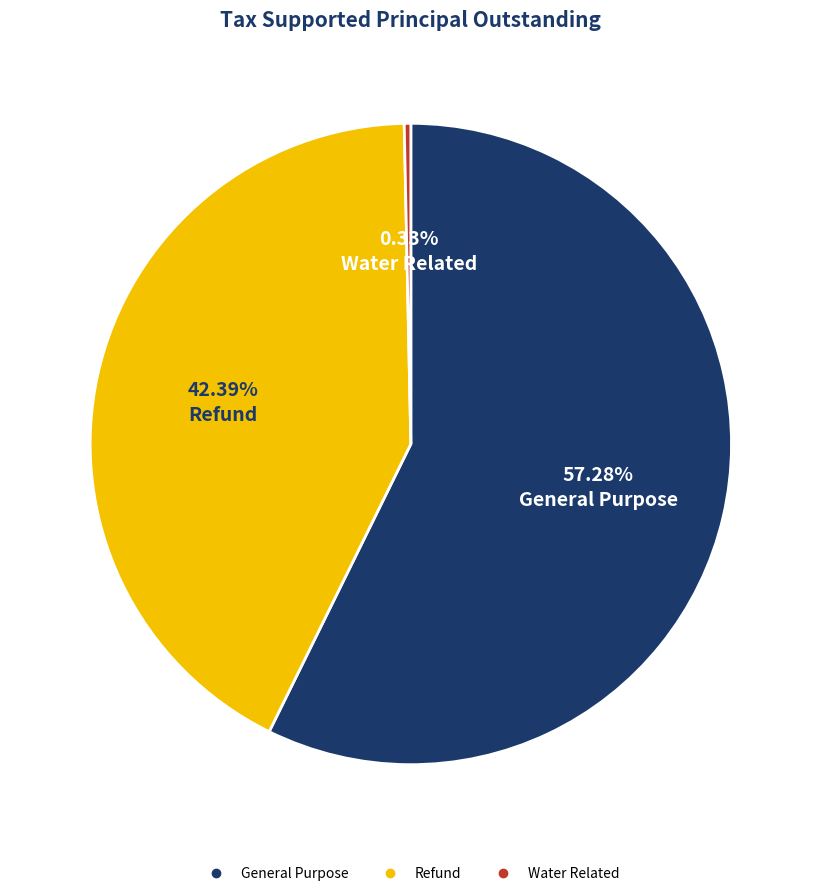

Which category has the smallest portion of the pie?

Water Related